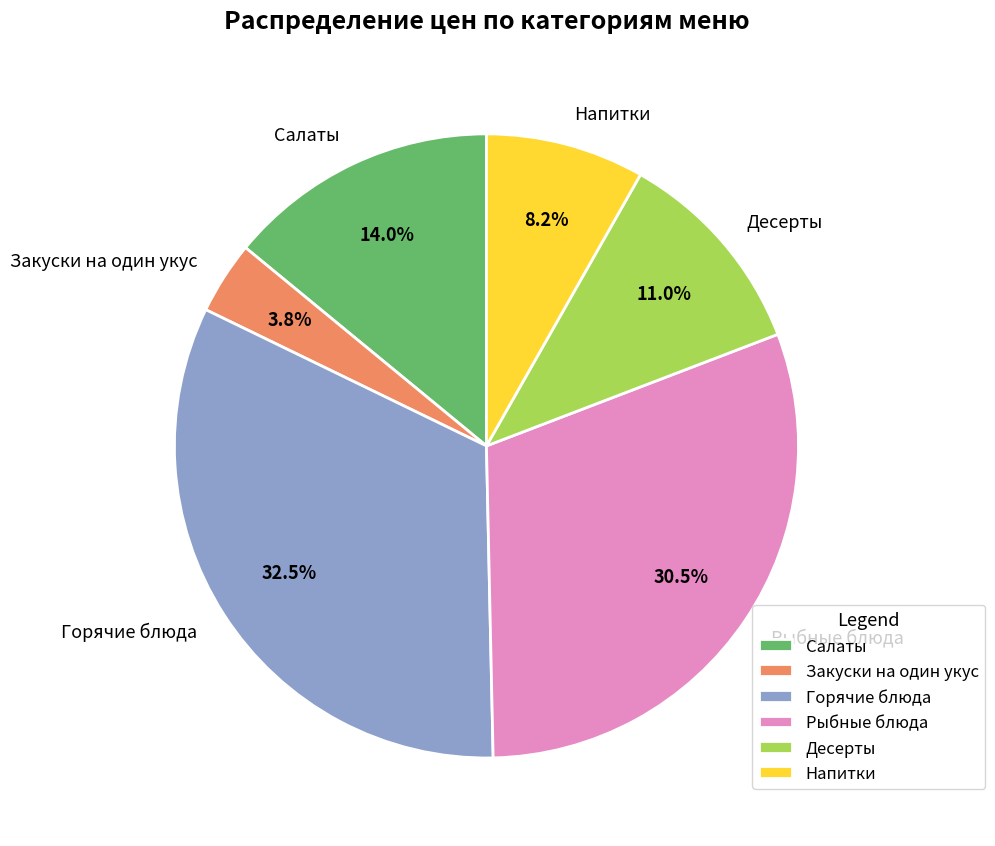

The Десерты slice represents 11% of the pie. True or false?

True